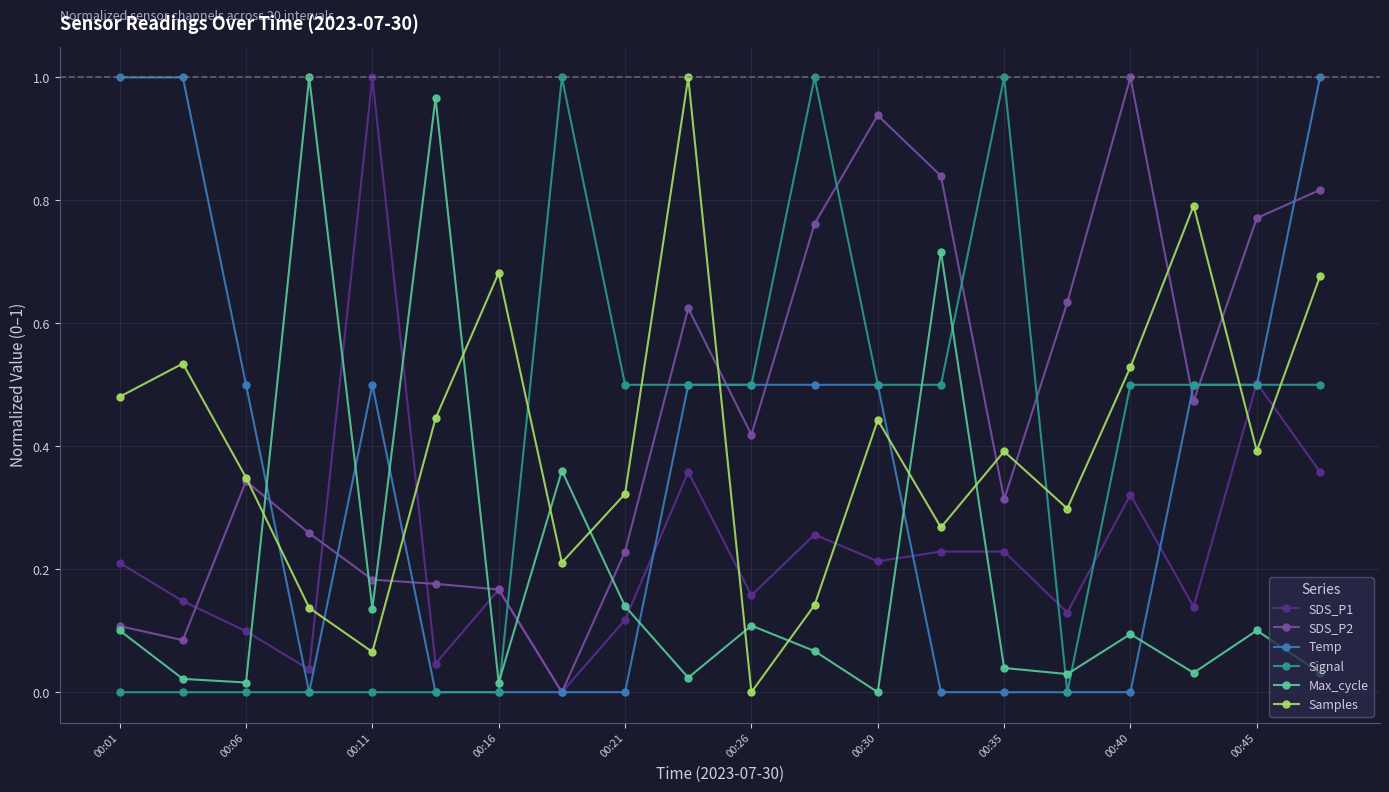

True or false: Temp has more than 0 points higher than both neighbors.

True